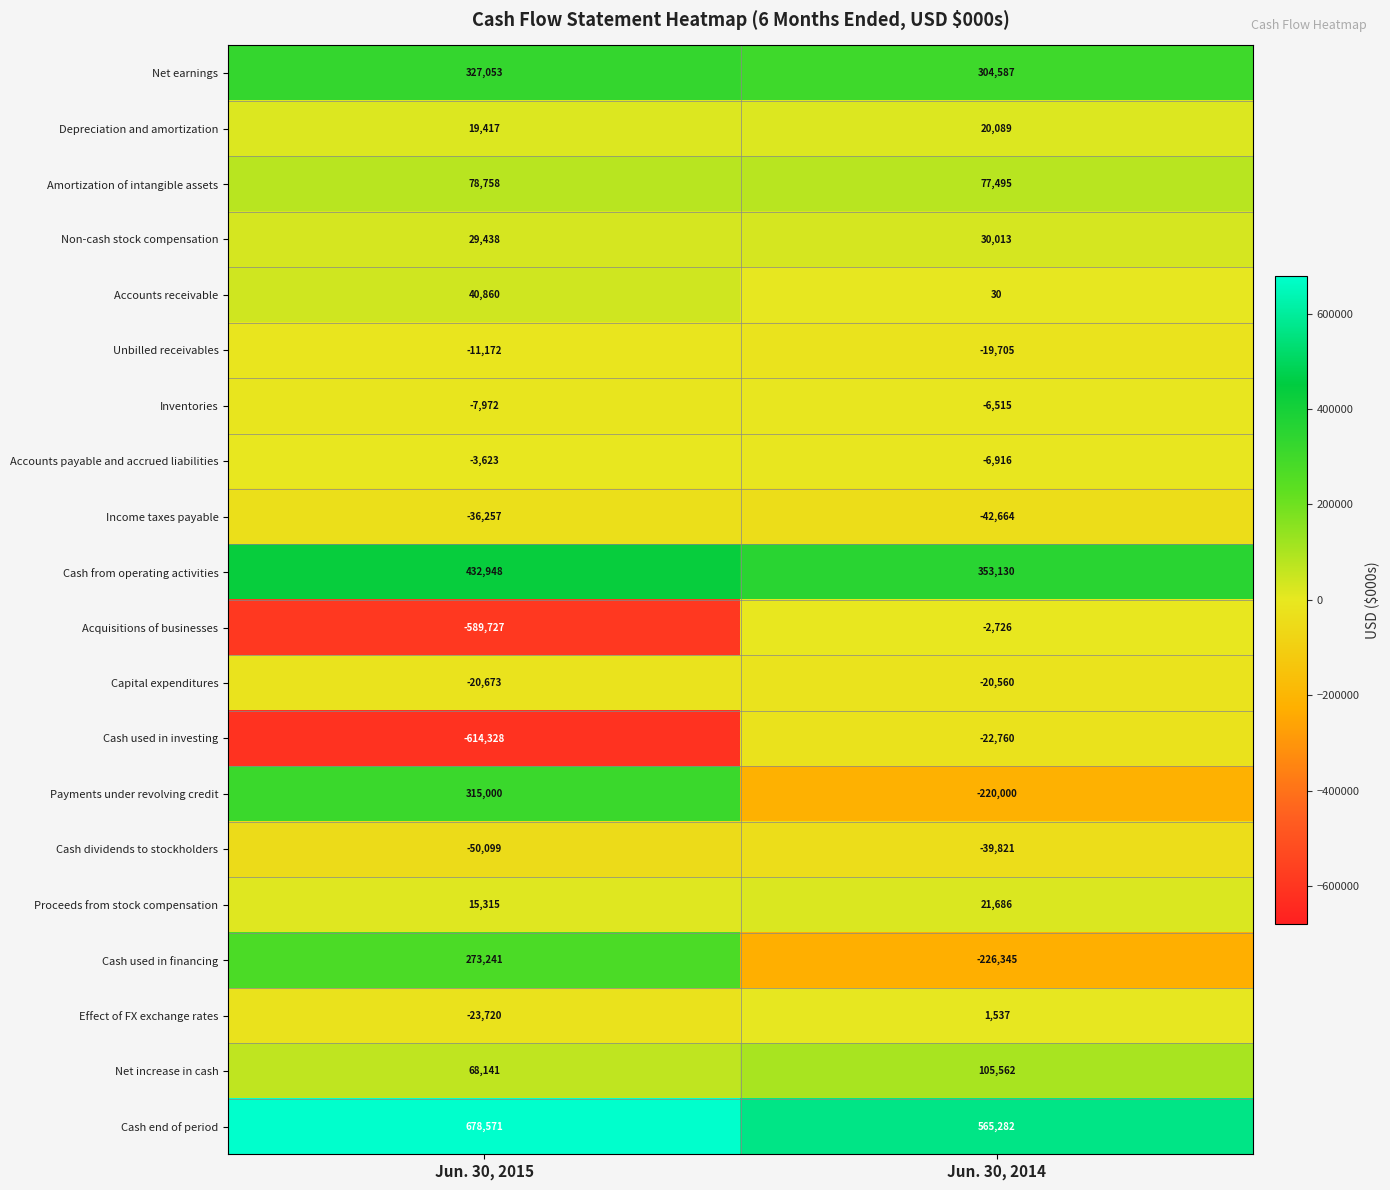

Where is Proceeds from stock compensation nearest to the value 18500?

Jun. 30, 2015